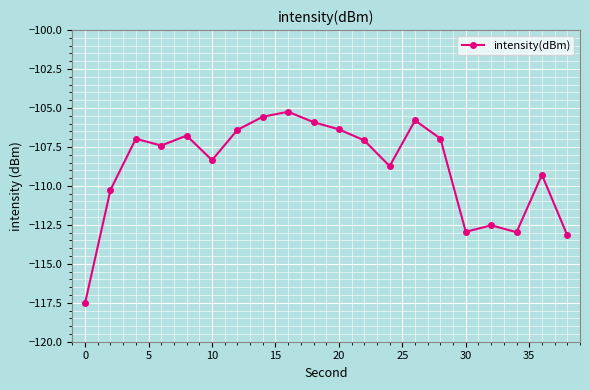

What is the value of the 10th point from the left?

-105.9